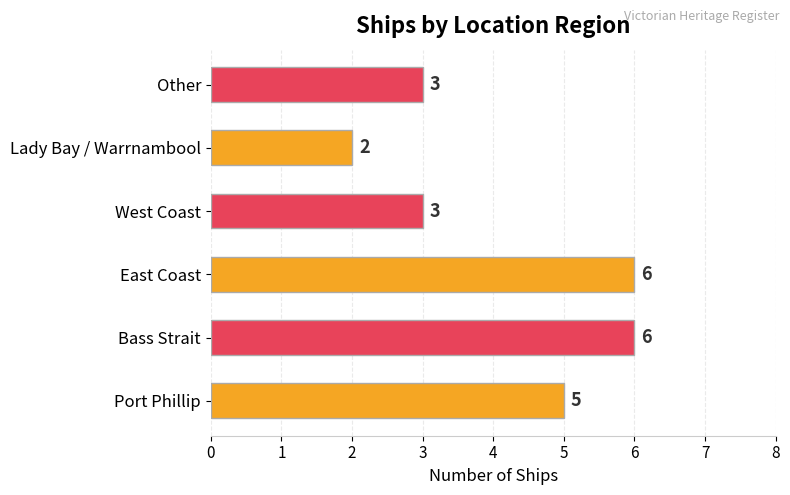

Which category has the lowest value across all series?

Lady Bay / Warrnambool